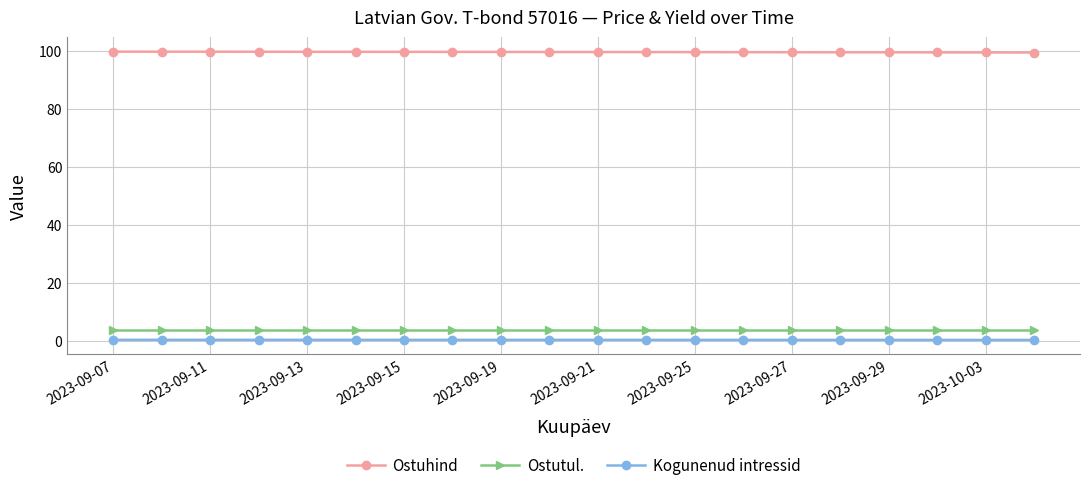

What is the lowest value of the Ostutul. series?

3.9